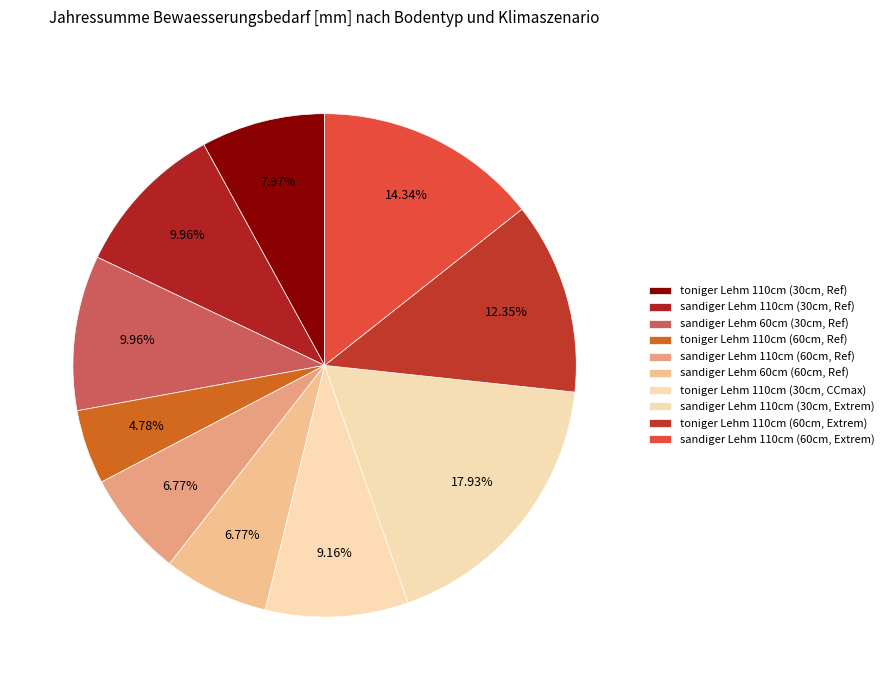

True or false: toniger Lehm 110cm (30cm, Ref) accounts for 2% of the total.

False